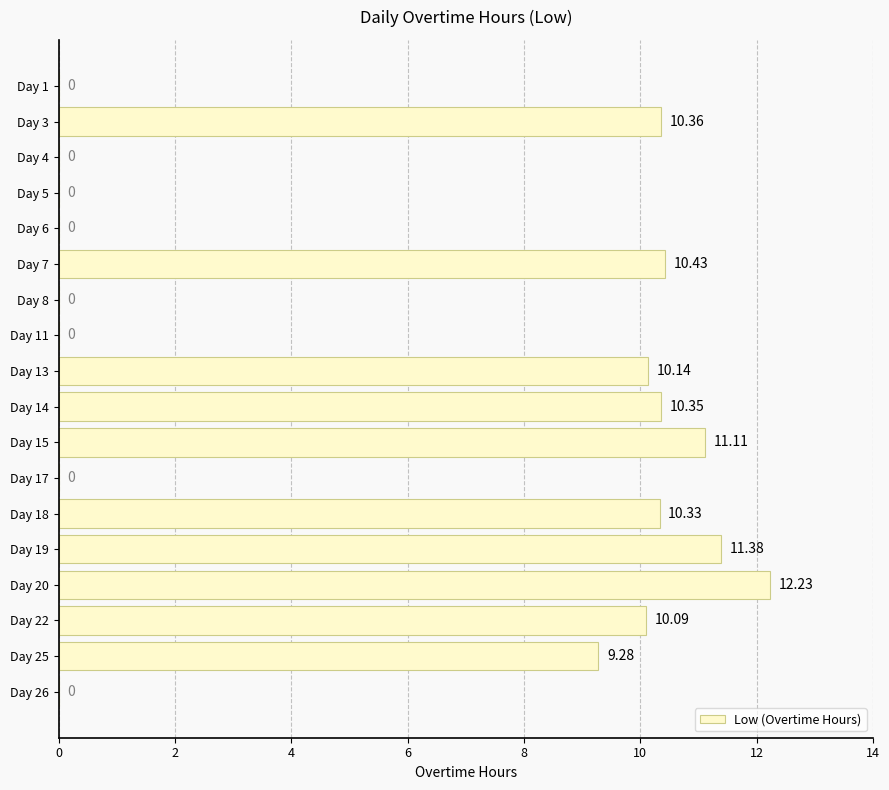

What is the sum of the values at Day 3 and Day 7?

20.8